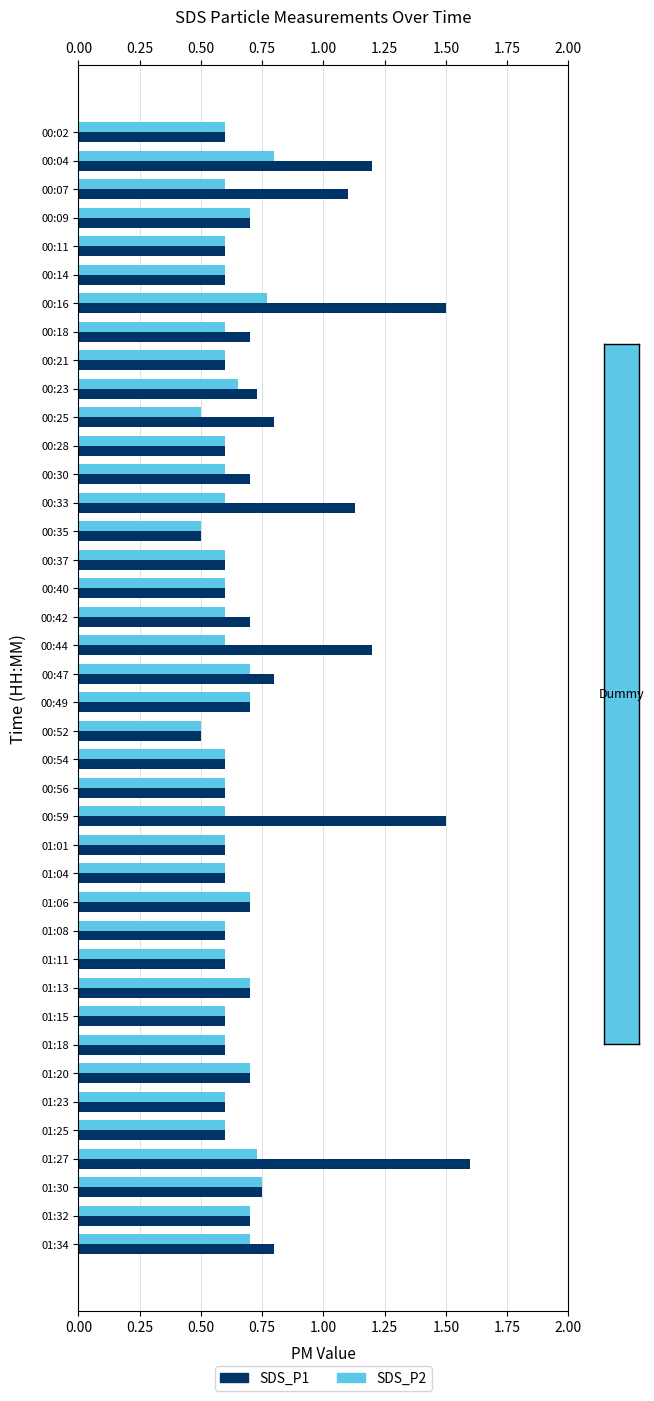

The value of SDS_P2 at 00:07 is 0.8. True or false?

False